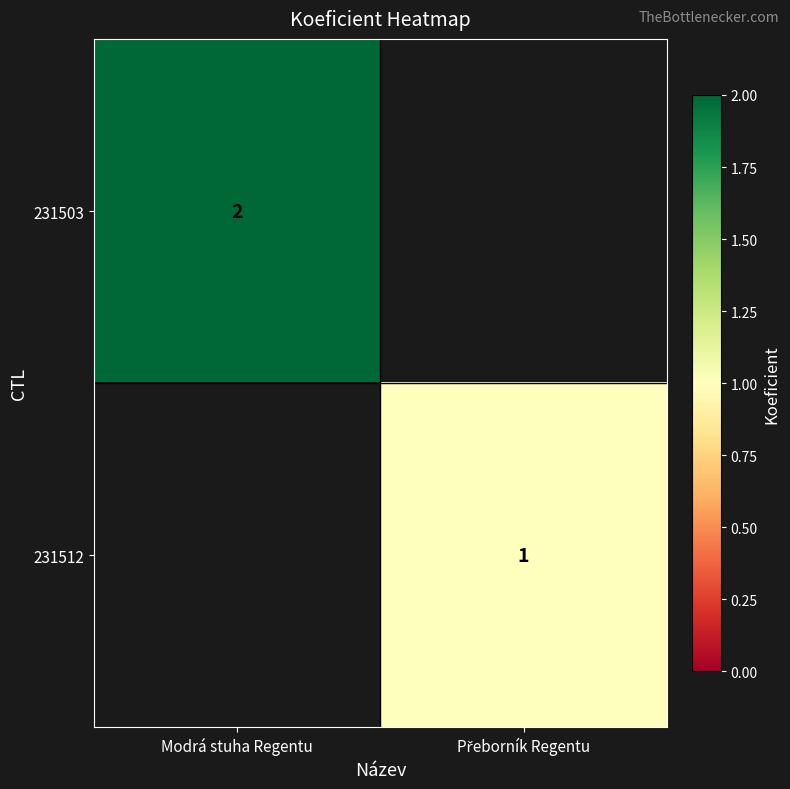

The value of 231503 at Modrá stuha Regentu is 2. True or false?

True